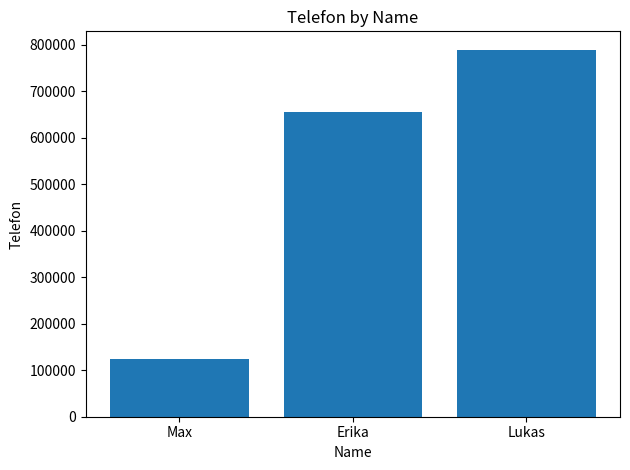

What is the label of the 1st bar from the right?

Lukas